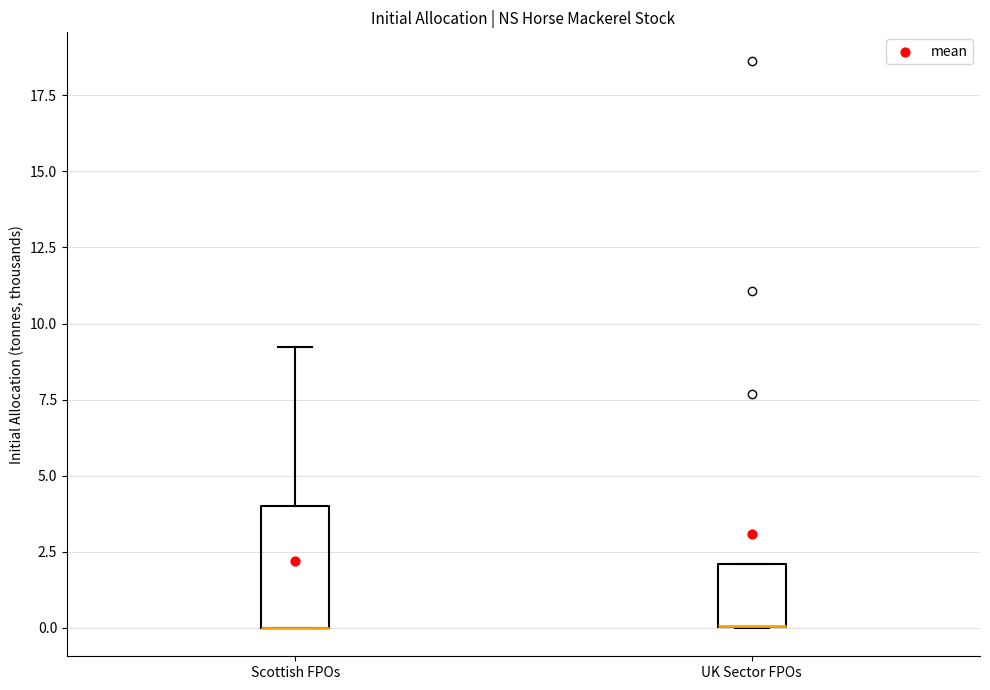

Where is the lower edge of the box for Scottish FPOs on the y-axis? The values are not printed on the chart, so give them approximately, as read against the axis.

0